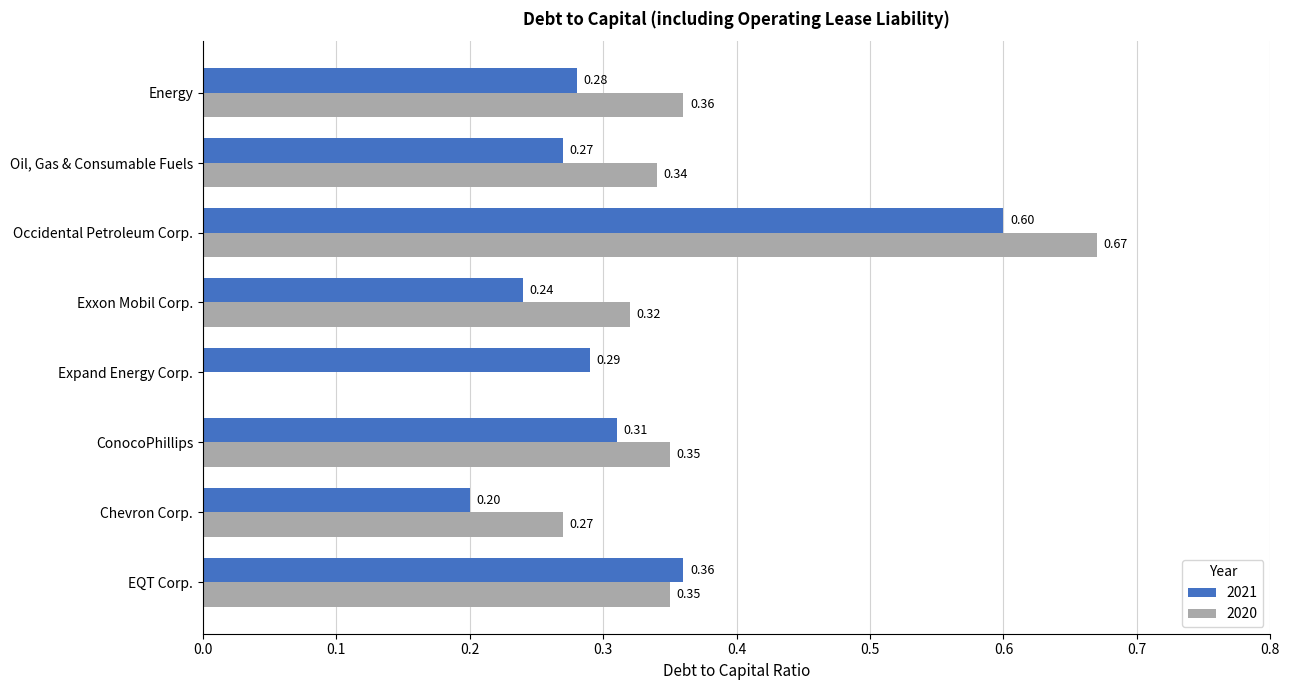

How many values in the 2020 series exceed 0?

7